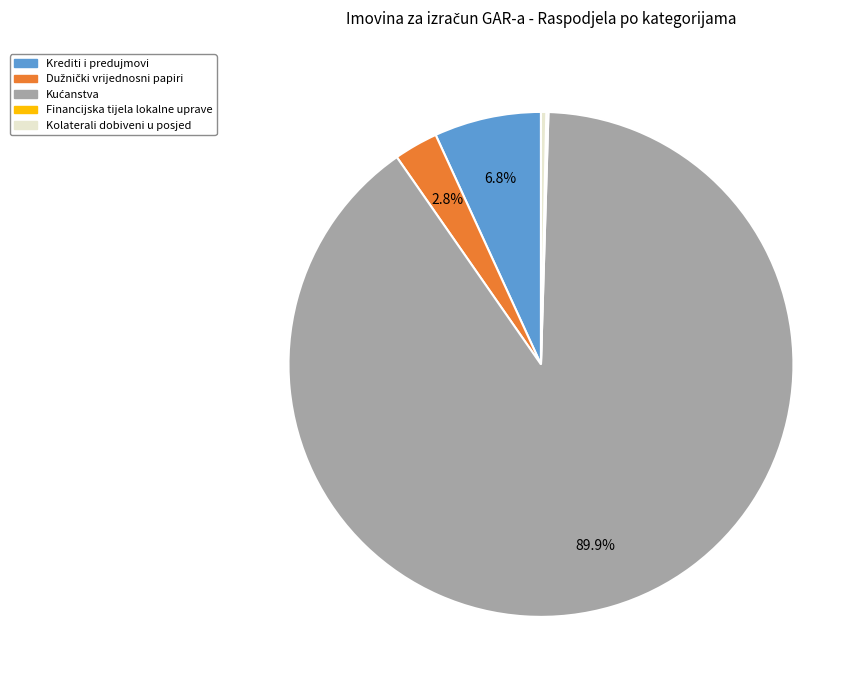

To the nearest percent, what is the combined percentage of Kolaterali dobiveni u posjed and Krediti i predujmovi?

7%